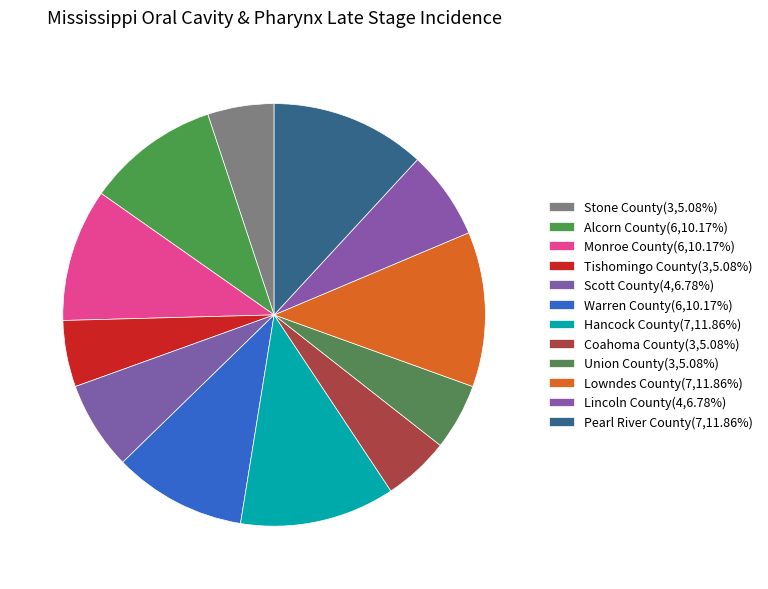

Count the number of slices in the pie.

12